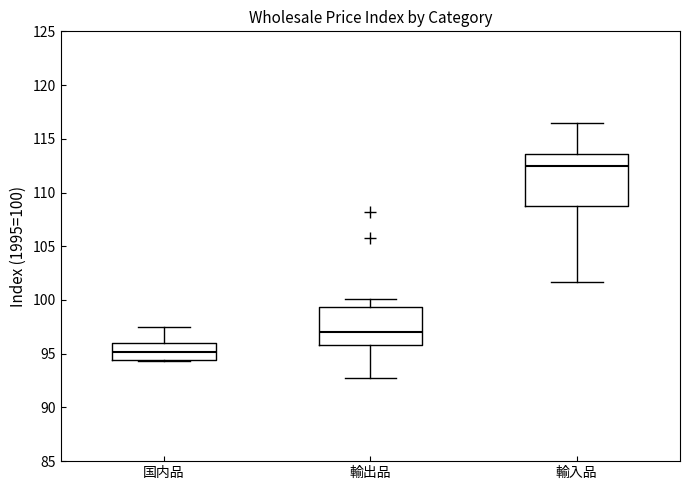

Which box is the tallest, from its lower edge to its upper edge?

輸入品